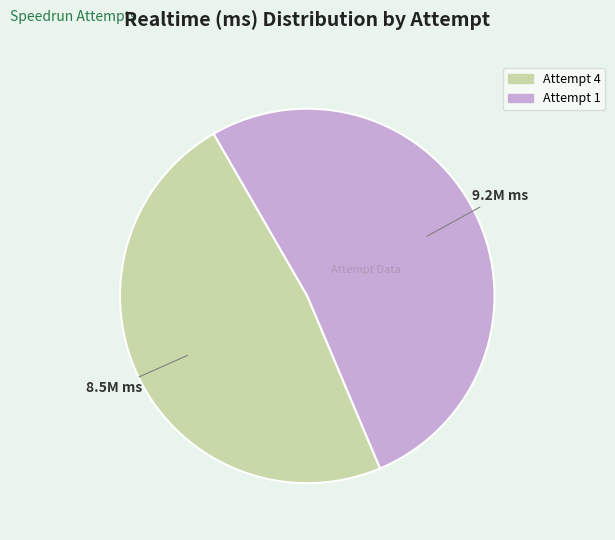

Does Attempt 1 account for over 50% of the chart?

Yes